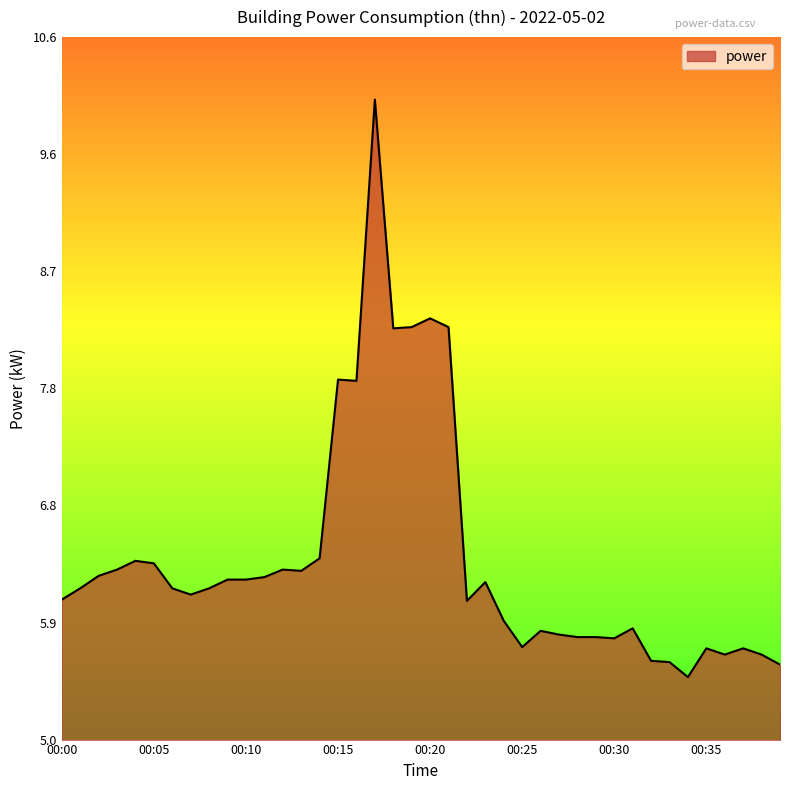

What is the difference between the maximum and minimum values?

4.6